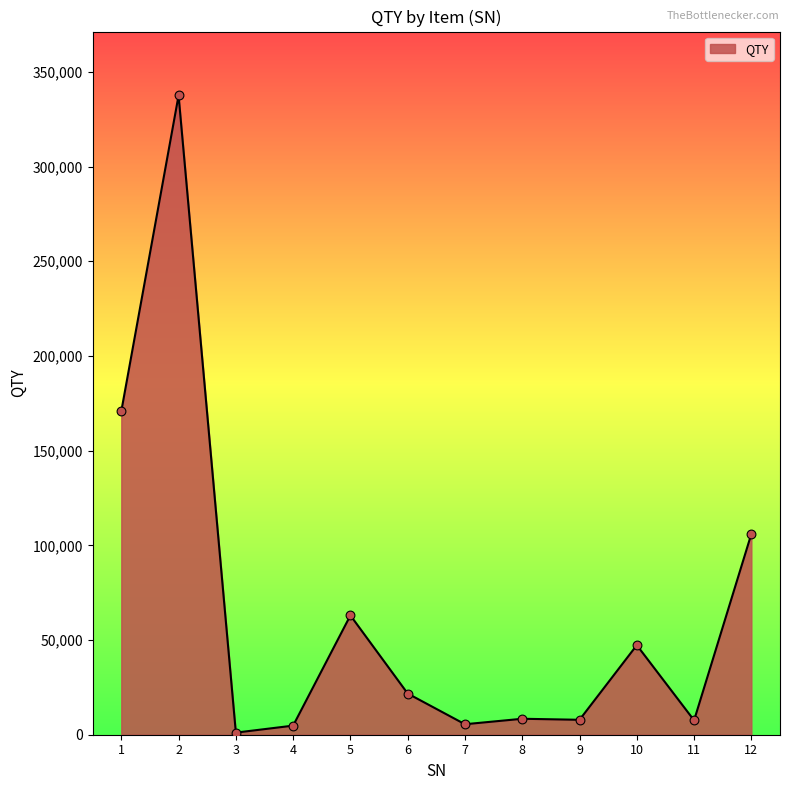

Between 11 and 6, which is larger?

6